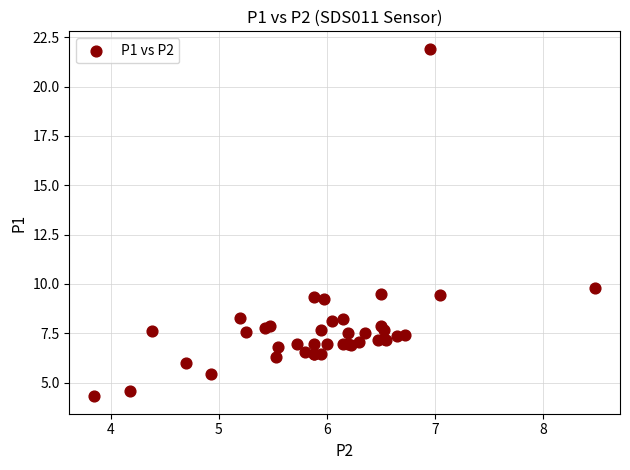

What Y value in the scatter plot is closest to 13?

9.8